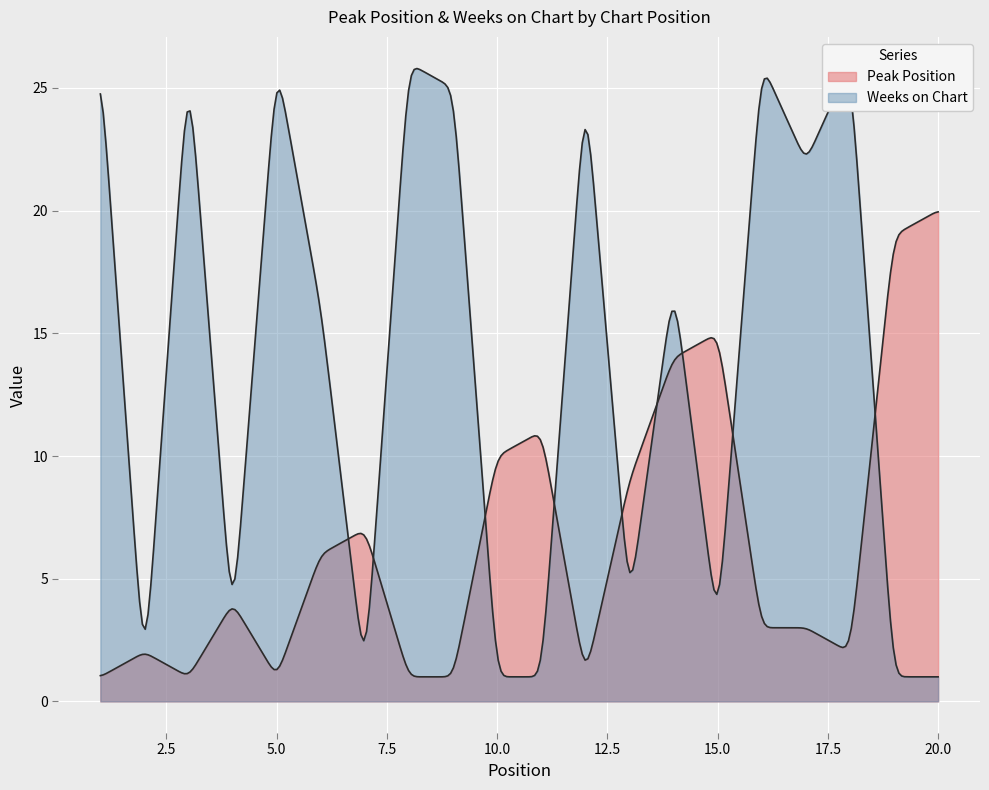

Does the chart display data point markers on the line(s)?

No